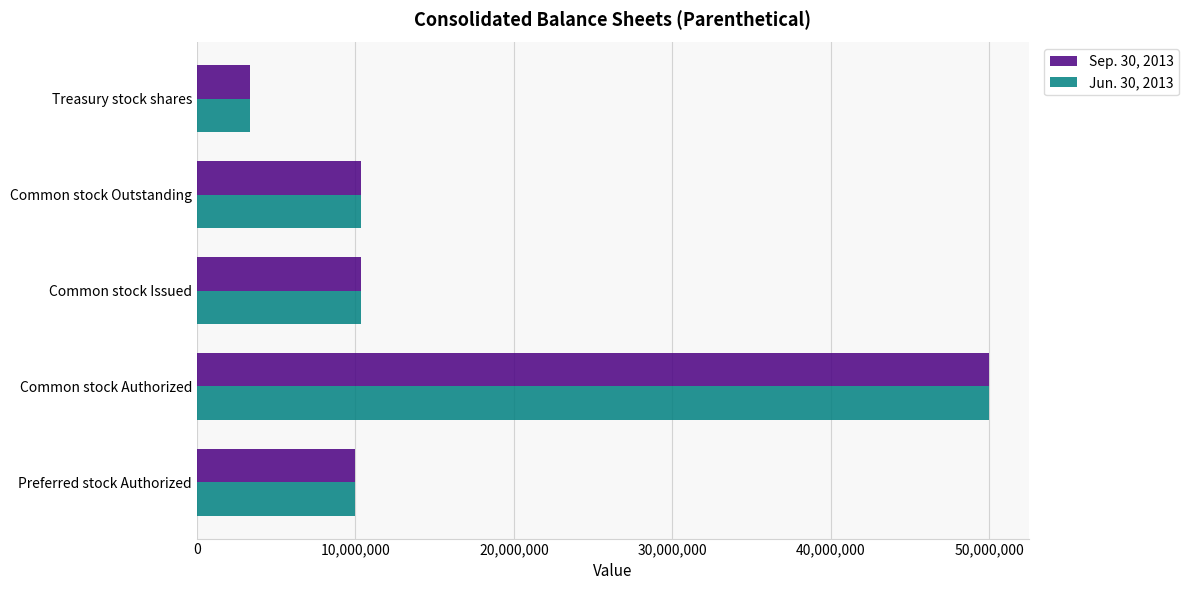

What is the total value across all series at Common stock Authorized?

100000000